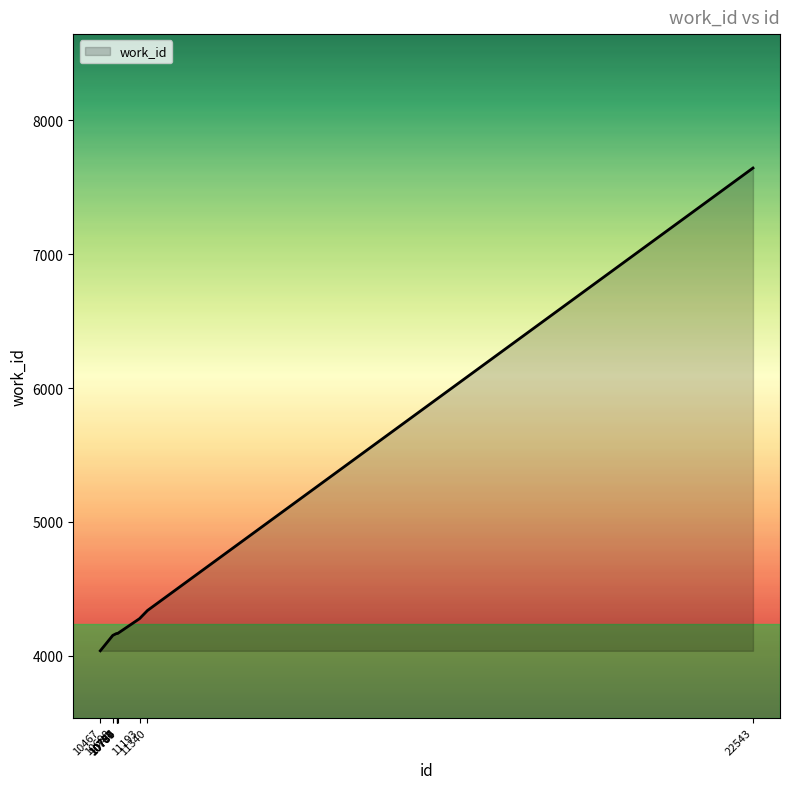

What is the difference between the maximum and minimum values?

3605